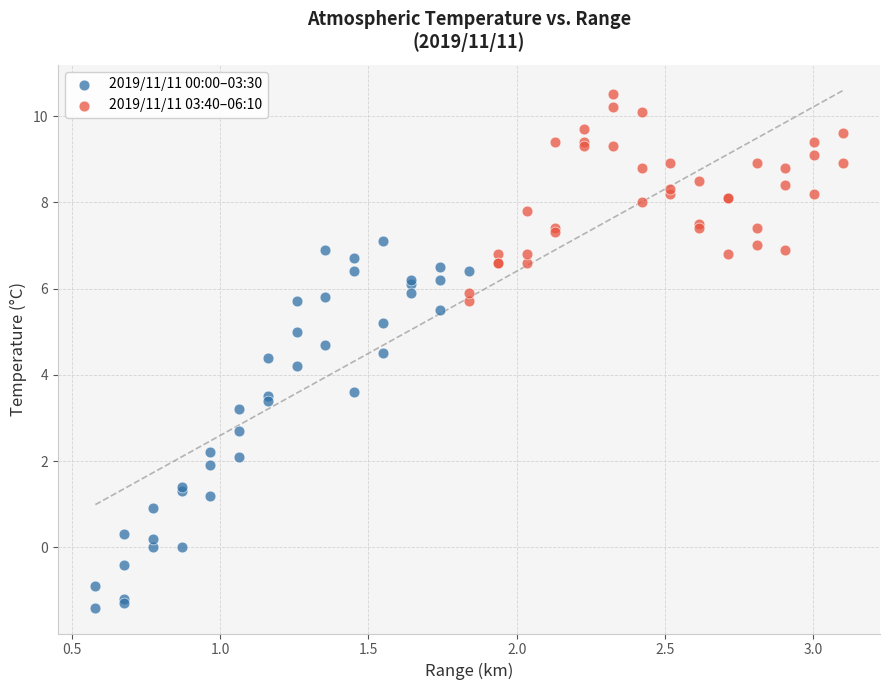

Which series reaches the minimum Y coordinate?

2019/11/11 00:00–03:30